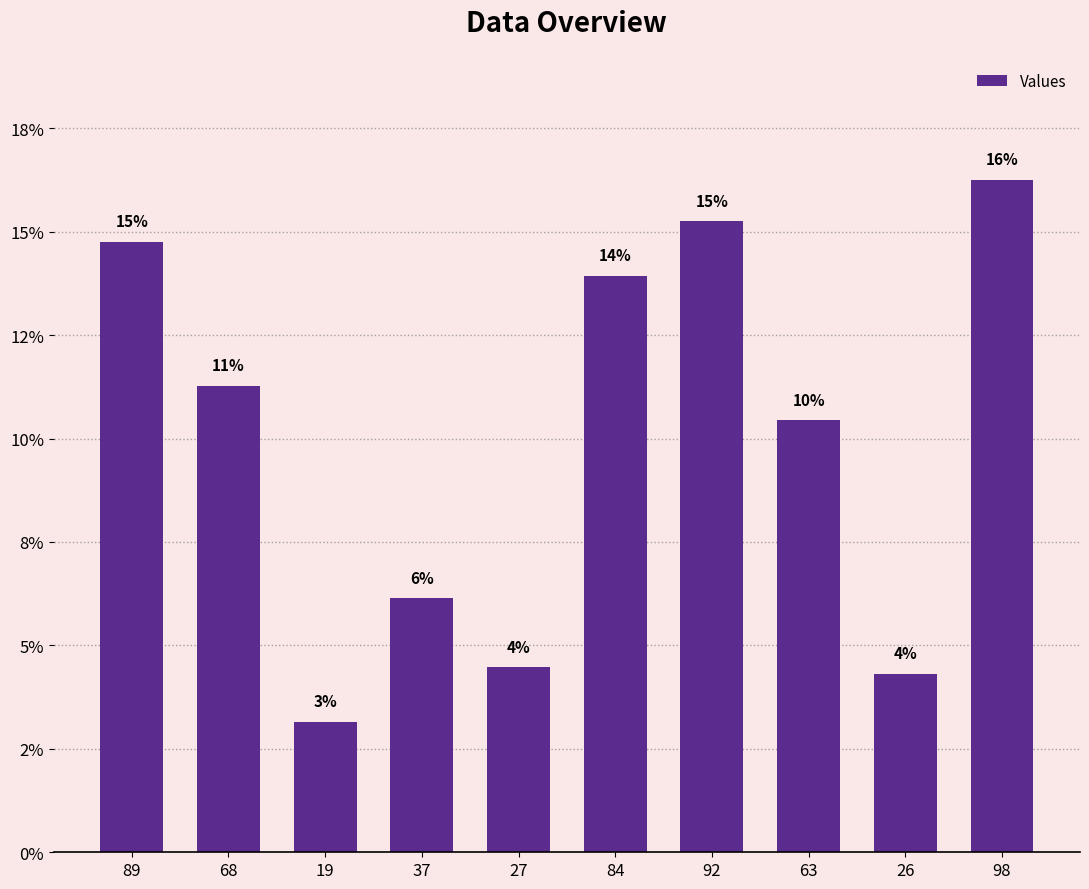

What value does the data have at 26?

4.3